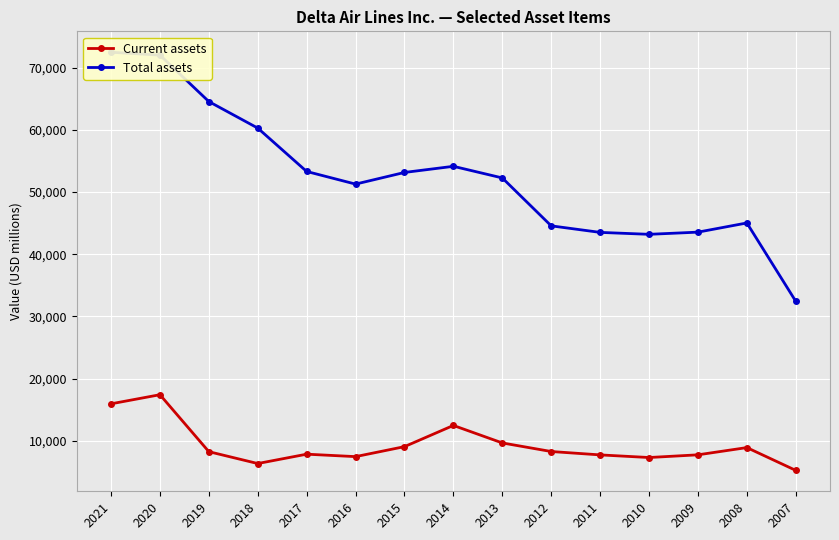

Rank the categories by Total assets value from lowest to highest.

2007, 2010, 2011, 2009, 2012, 2008, 2016, 2013, 2015, 2017, 2014, 2018, 2019, 2020, 2021